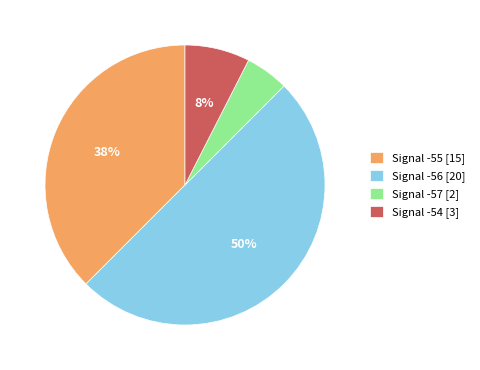

How many slices are in this pie chart?

4